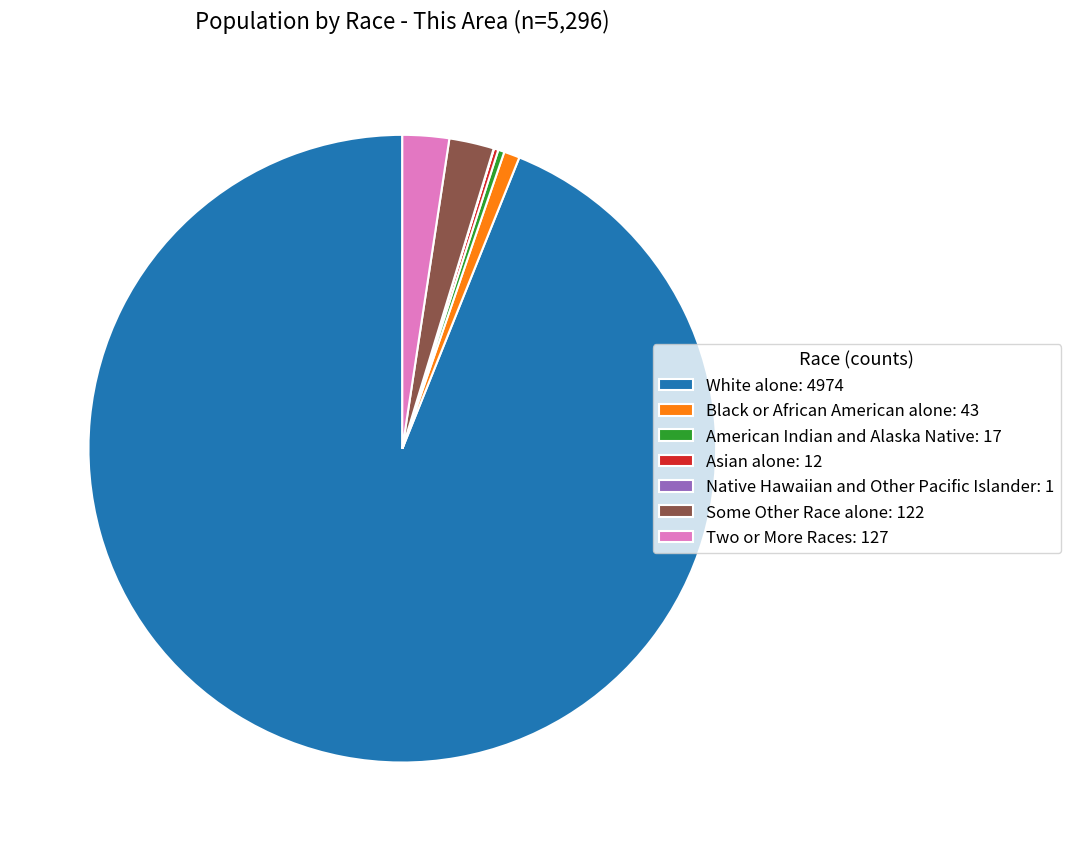

What is the largest slice in the pie chart?

White alone